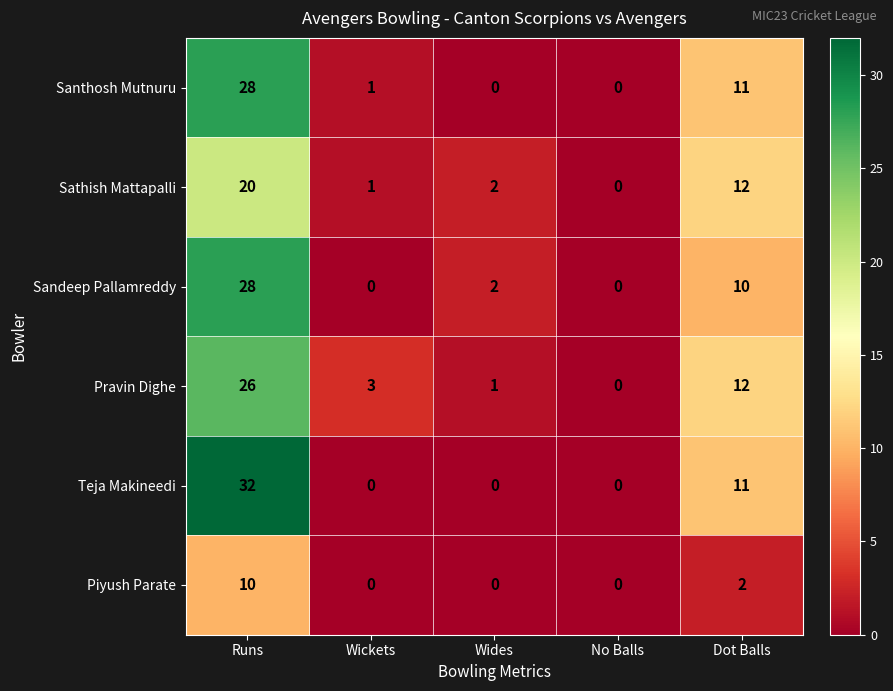

Reading left to right, what are all the values shown in this chart?

Santhosh Mutnuru: Runs=28	Wickets=1	Wides=0	No Balls=0	Dot Balls=11
Sathish Mattapalli: Runs=20	Wickets=1	Wides=2	No Balls=0	Dot Balls=12
Sandeep Pallamreddy: Runs=28	Wickets=0	Wides=2	No Balls=0	Dot Balls=10
Pravin Dighe: Runs=26	Wickets=3	Wides=1	No Balls=0	Dot Balls=12
Teja Makineedi: Runs=32	Wickets=0	Wides=0	No Balls=0	Dot Balls=11
Piyush Parate: Runs=10	Wickets=0	Wides=0	No Balls=0	Dot Balls=2